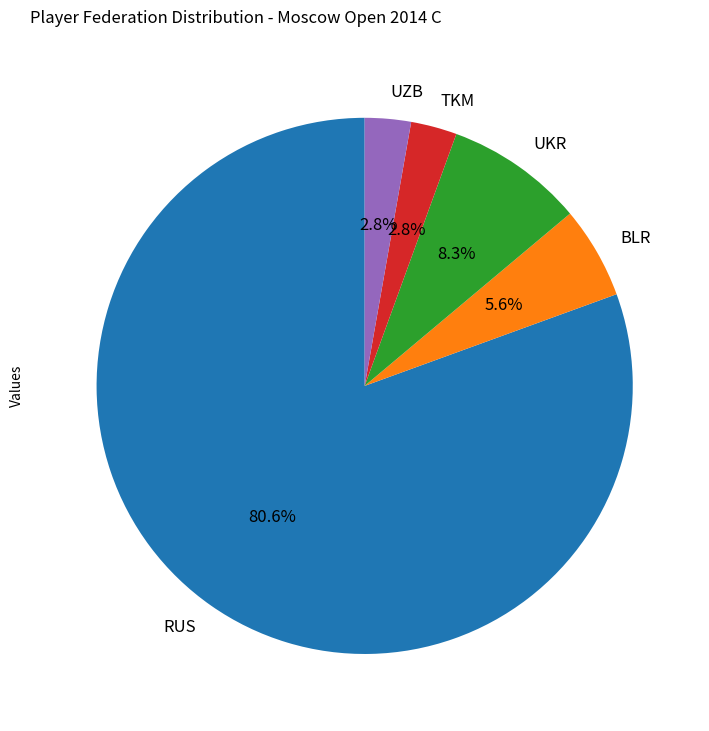

Do UKR and RUS together represent more than half of the pie?

Yes